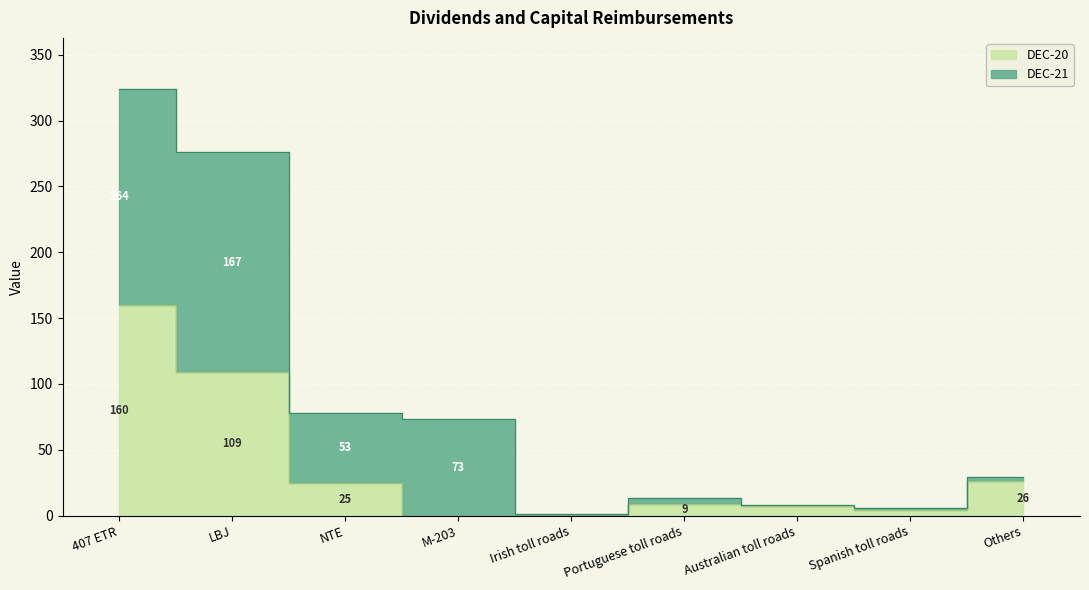

Which label corresponds to the smallest value in the chart?

M-203